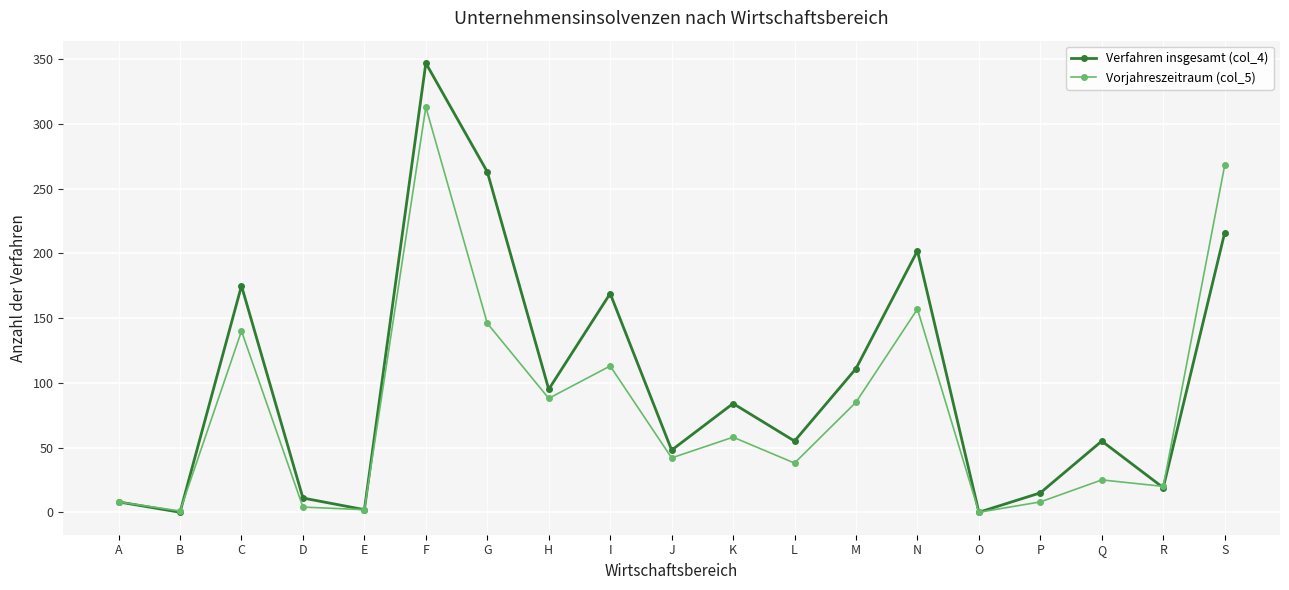

Does the chart display data point markers on the line(s)?

Yes